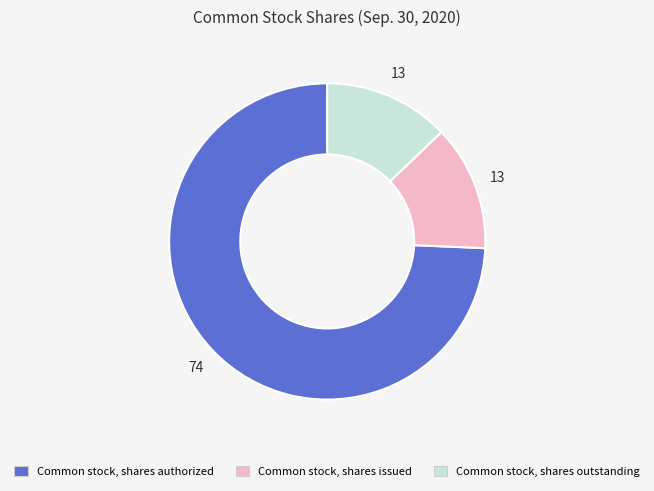

True or false: Common stock, shares issued accounts for 4% of the total.

False